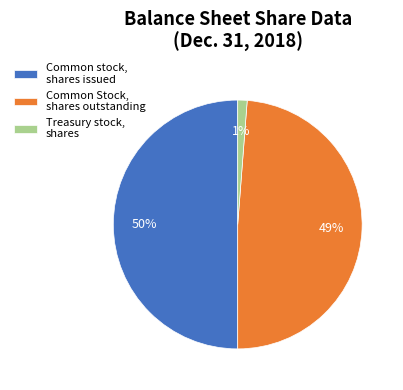

Which has a higher value, Common Stock, shares outstanding or Common stock, shares issued?

Common stock, shares issued